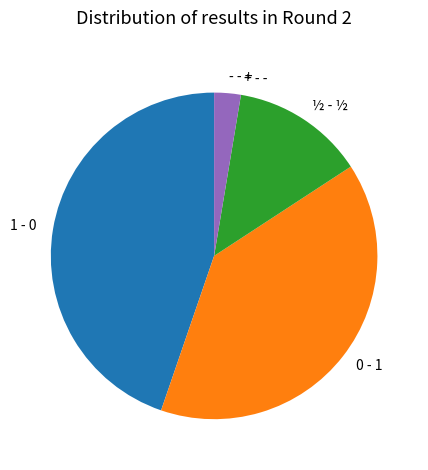

Is it true that - - + is 3% of the pie?

True